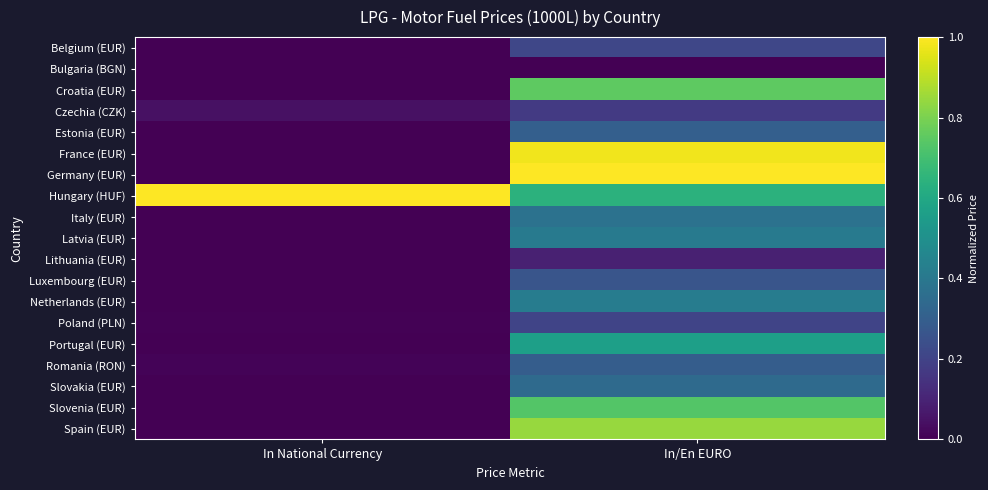

Reading left to right, extract all data points from this chart.

Belgium (EUR): In National Currency=0.0	In/En EURO=0.2
Bulgaria (BGN): In National Currency=0.0	In/En EURO=0.0
Croatia (EUR): In National Currency=0.0	In/En EURO=0.8
Czechia (CZK): In National Currency=0.0	In/En EURO=0.2
Estonia (EUR): In National Currency=0.0	In/En EURO=0.3
France (EUR): In National Currency=0.0	In/En EURO=1.0
Germany (EUR): In National Currency=0.0	In/En EURO=1.0
Hungary (HUF): In National Currency=1.0	In/En EURO=0.6
Italy (EUR): In National Currency=0.0	In/En EURO=0.4
Latvia (EUR): In National Currency=0.0	In/En EURO=0.4
Lithuania (EUR): In National Currency=0.0	In/En EURO=0.1
Luxembourg (EUR): In National Currency=0.0	In/En EURO=0.3
Netherlands (EUR): In National Currency=0.0	In/En EURO=0.4
Poland (PLN): In National Currency=0.0	In/En EURO=0.2
Portugal (EUR): In National Currency=0.0	In/En EURO=0.6
Romania (RON): In National Currency=0.0	In/En EURO=0.3
Slovakia (EUR): In National Currency=0.0	In/En EURO=0.3
Slovenia (EUR): In National Currency=0.0	In/En EURO=0.7
Spain (EUR): In National Currency=0.0	In/En EURO=0.8